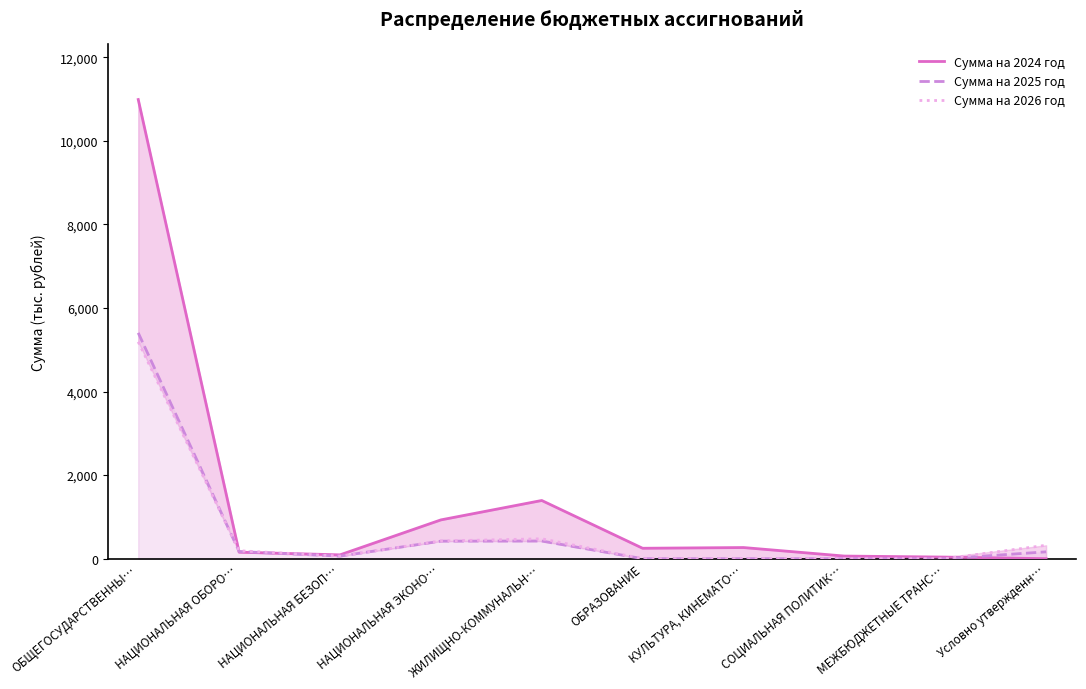

How many lines are shown in the chart?

3